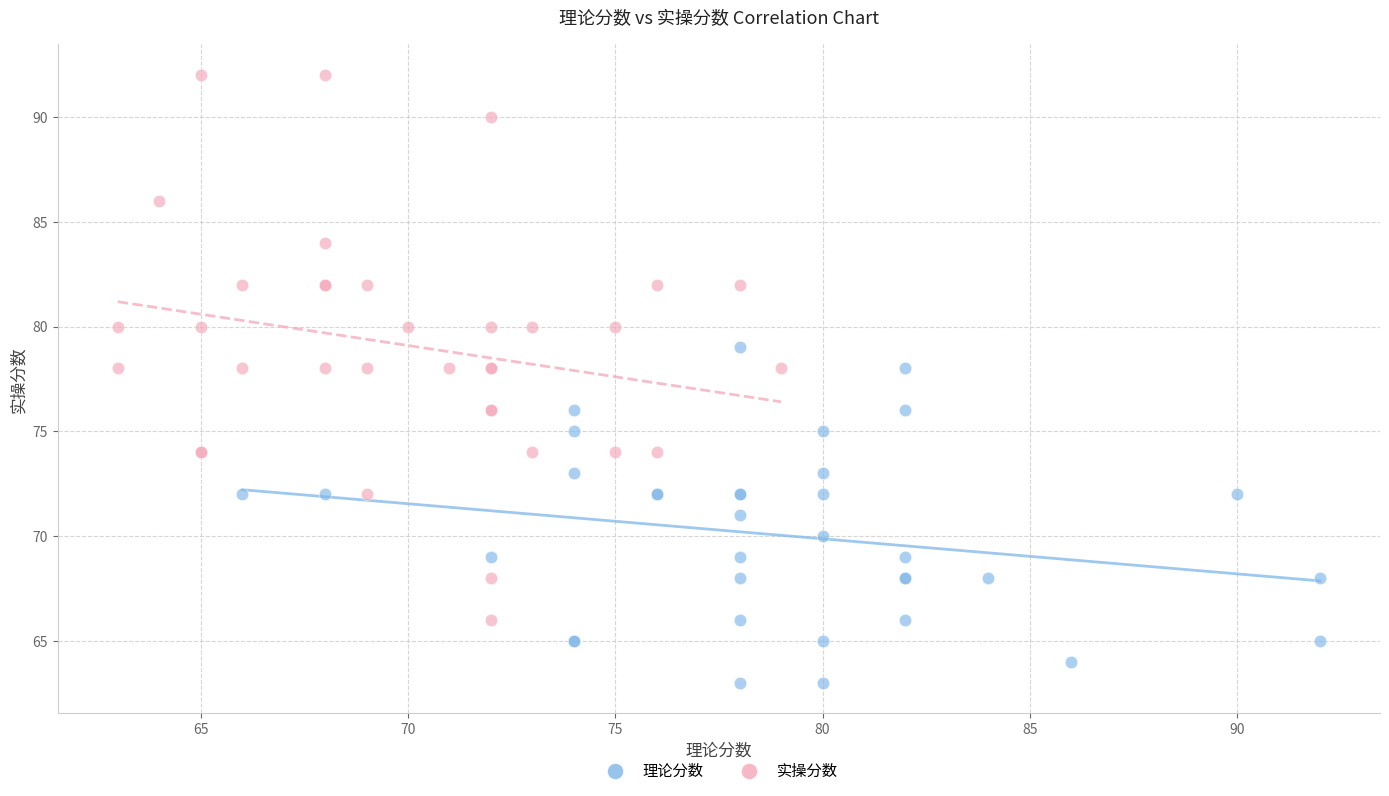

Which series reaches the maximum Y coordinate?

实操分数